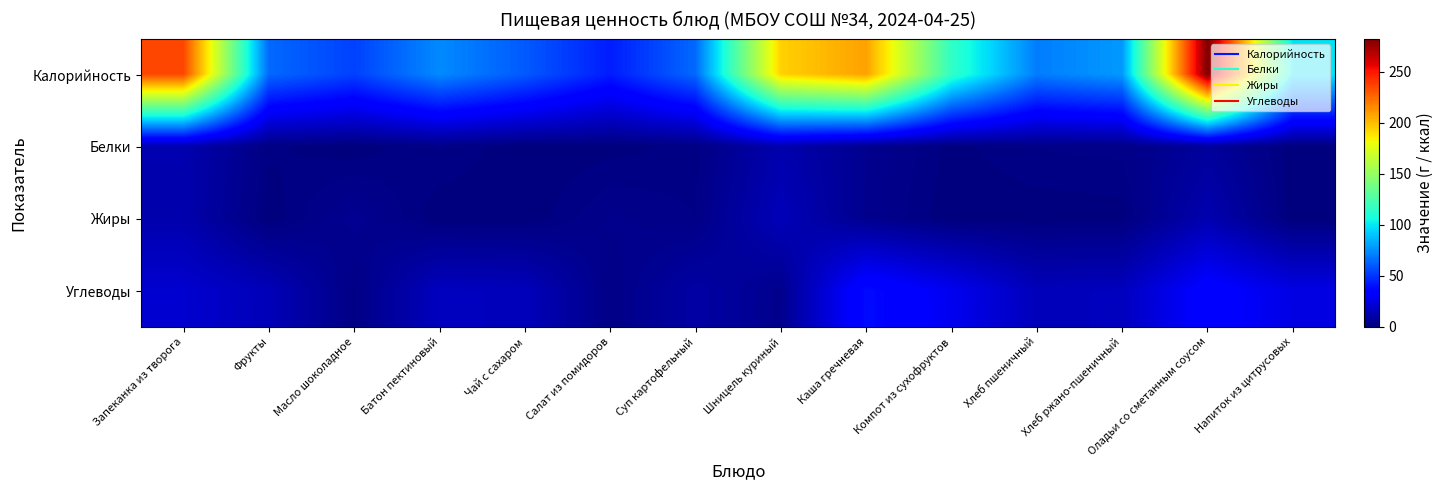

Reading right to left, transcribe all the data shown in this chart.

Калорийность: Напиток из цитрусовых=98.9	Оладьи со сметанным соусом=282.0	Хлеб ржано-пшеничный=78.1	Хлеб пшеничный=70.2	Компот из сухофруктов=115.6	Каша гречневая=208.3	Шницель куриный=193.8	Суп картофельный=64.6	Салат из помидоров=43.2	Чай с сахаром=60.5	Батон пектиновый=73.9	Масло шоколадное=53.6	Фрукты=64.6	Запеканка из творога=235.3
Белки: Напиток из цитрусовых=0.1	Оладьи со сметанным соусом=7.4	Хлеб ржано-пшеничный=2.6	Хлеб пшеничный=2.3	Компот из сухофруктов=0.7	Каша гречневая=4.5	Шницель куриный=11.8	Суп картофельный=1.6	Салат из помидоров=0.5	Чай с сахаром=0.1	Батон пектиновый=2.4	Масло шоколадное=0.2	Фрукты=1.4	Запеканка из творога=12.2
Жиры: Напиток из цитрусовых=0.0	Оладьи со сметанным соусом=12.3	Хлеб ржано-пшеничный=0.5	Хлеб пшеничный=0.2	Компот из сухофруктов=0.1	Каша гречневая=4.0	Шницель куриный=14.6	Суп картофельный=2.2	Салат из помидоров=3.6	Чай с сахаром=0.0	Батон пектиновый=0.1	Масло шоколадное=5.0	Фрукты=0.2	Запеканка из творога=11.8
Углеводы: Напиток из цитрусовых=24.9	Оладьи со сметанным соусом=35.1	Хлеб ржано-пшеничный=15.8	Хлеб пшеничный=14.8	Компот из сухофруктов=28.0	Каша гречневая=38.5	Шницель куриный=3.8	Суп картофельный=9.6	Салат из помидоров=2.2	Чай с сахаром=15.0	Батон пектиновый=15.9	Масло шоколадное=1.9	Фрукты=14.3	Запеканка из творога=20.0